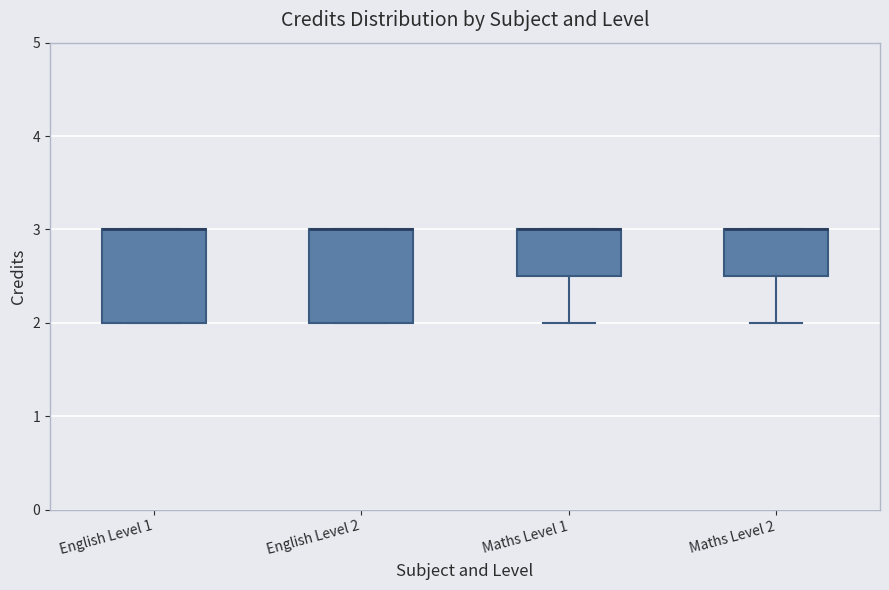

Reading left to right, transcribe this box plot: for each box, give where its median line is, the range the box spans, and where its two whiskers end, as read against the y-axis. The values are not printed on the chart, so give them approximately, as read against the axis.

English Level 1: median 3.0 (drawn on the box's upper edge), box 2.0 to 3.0, whiskers 2.0 to 3.0
English Level 2: median 3.0 (drawn on the box's upper edge), box 2.0 to 3.0, whiskers 2.0 to 3.0
Maths Level 1: median 3.0 (drawn on the box's upper edge), box 2.5 to 3.0, whiskers 2.0 to 3.0
Maths Level 2: median 3.0 (drawn on the box's upper edge), box 2.5 to 3.0, whiskers 2.0 to 3.0